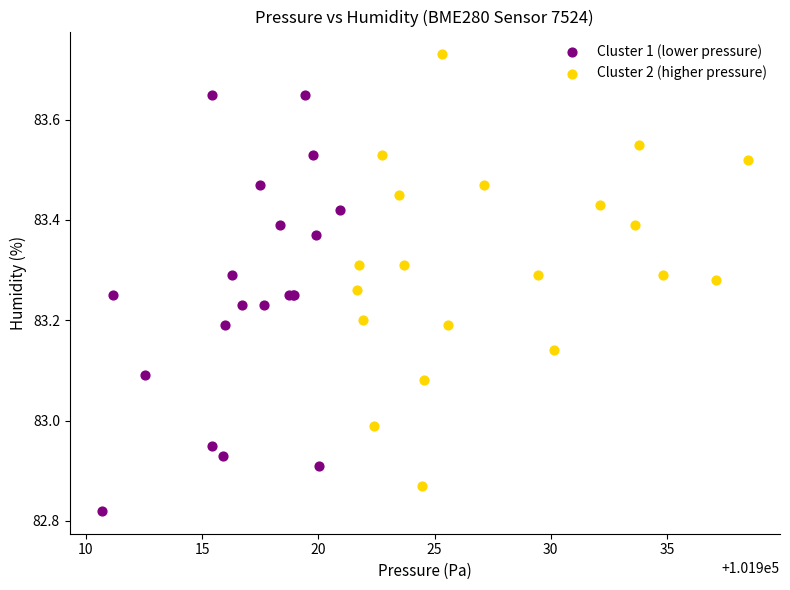

Which series contains the highest Y value?

Cluster 2 (higher pressure)